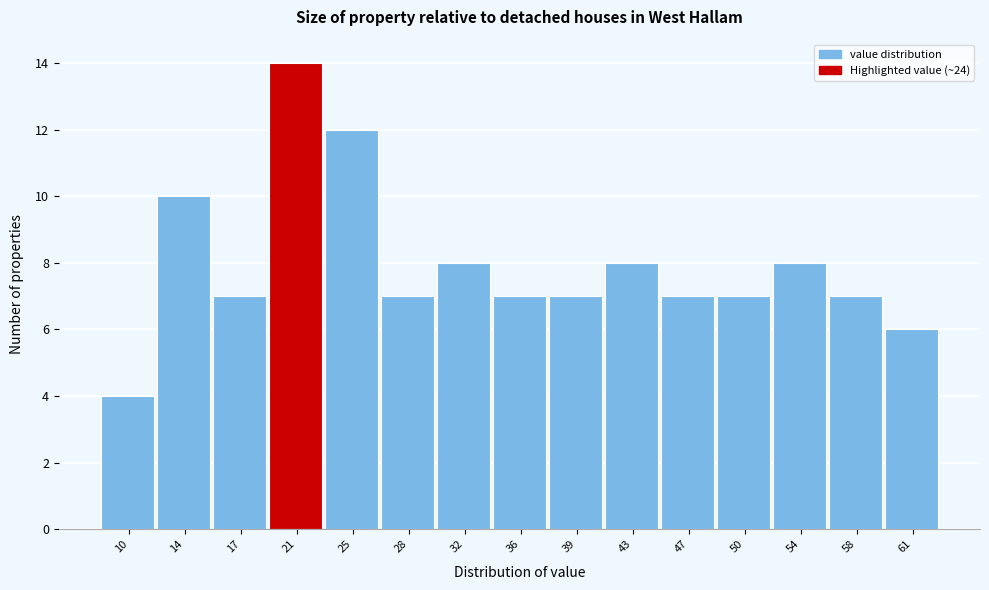

Reading right to left, transcribe all the data shown in this chart.

6	7	8	7	7	8	7	7	8	7	12	14	7	10	4